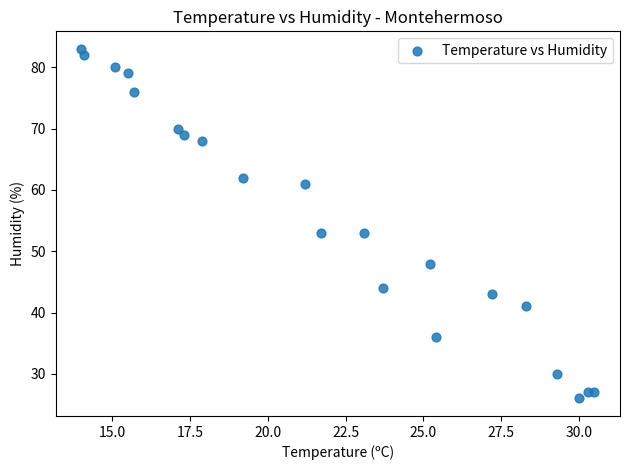

What is the range of Y values (max minus min)?

57